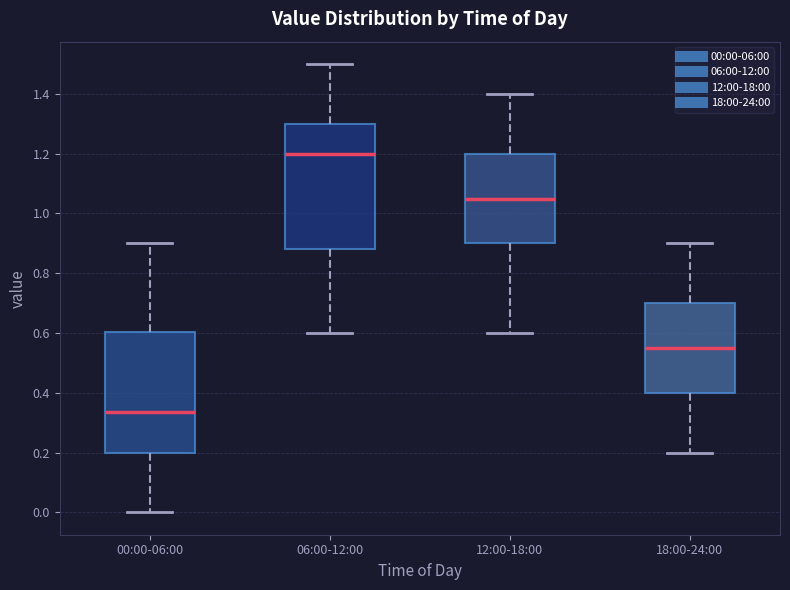

Where does the median line of the box for 06:00-12:00 sit on the y-axis? The values are not printed on the chart, so give them approximately, as read against the axis.

1.20